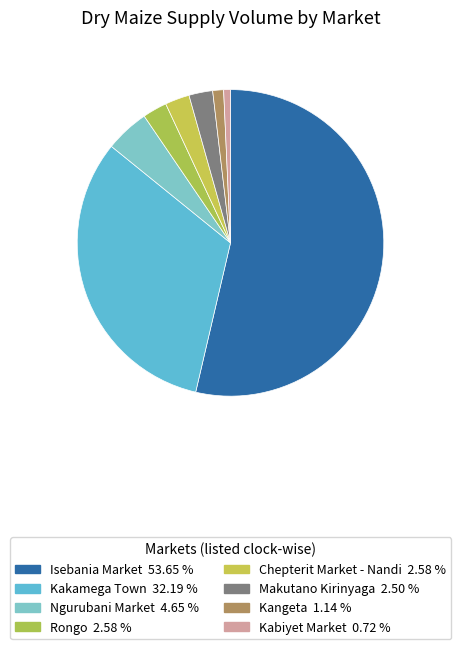

How many slices are in this pie chart?

8